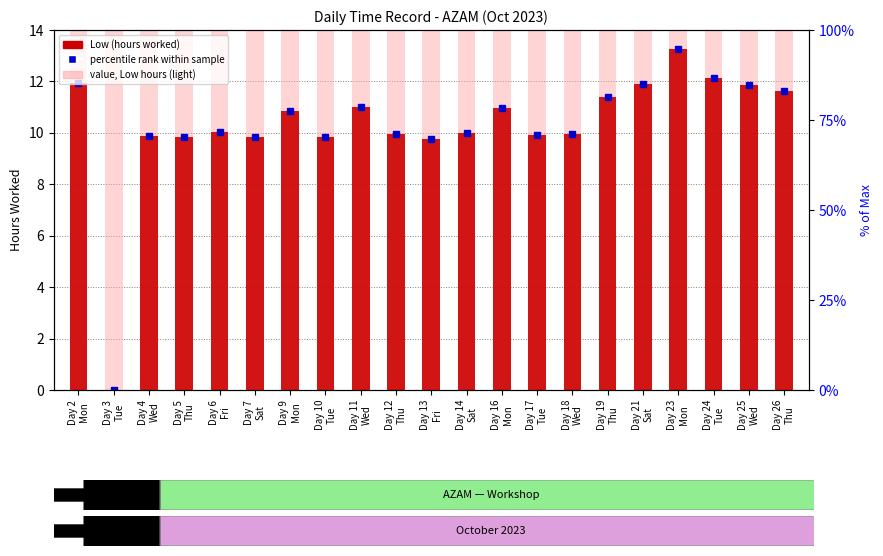

What position from the right is Day 21
Sat?

5